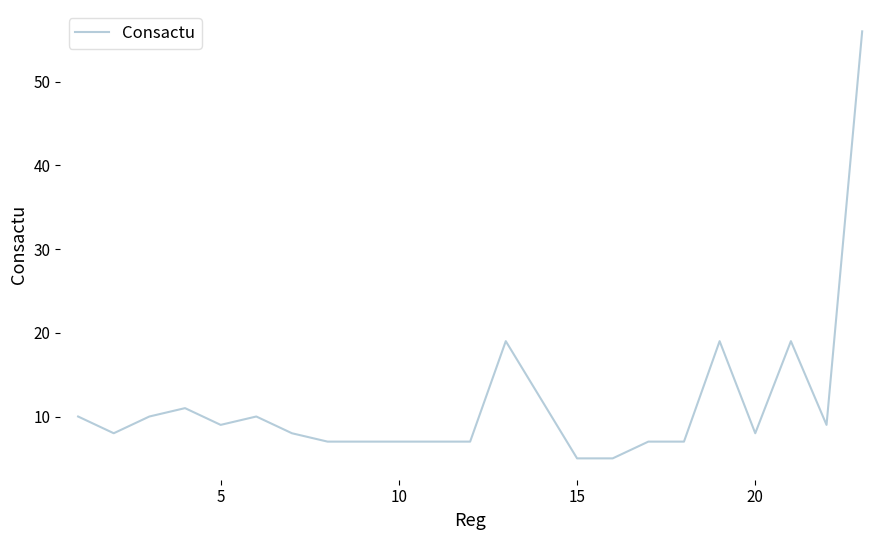

What is the smallest value displayed?

5